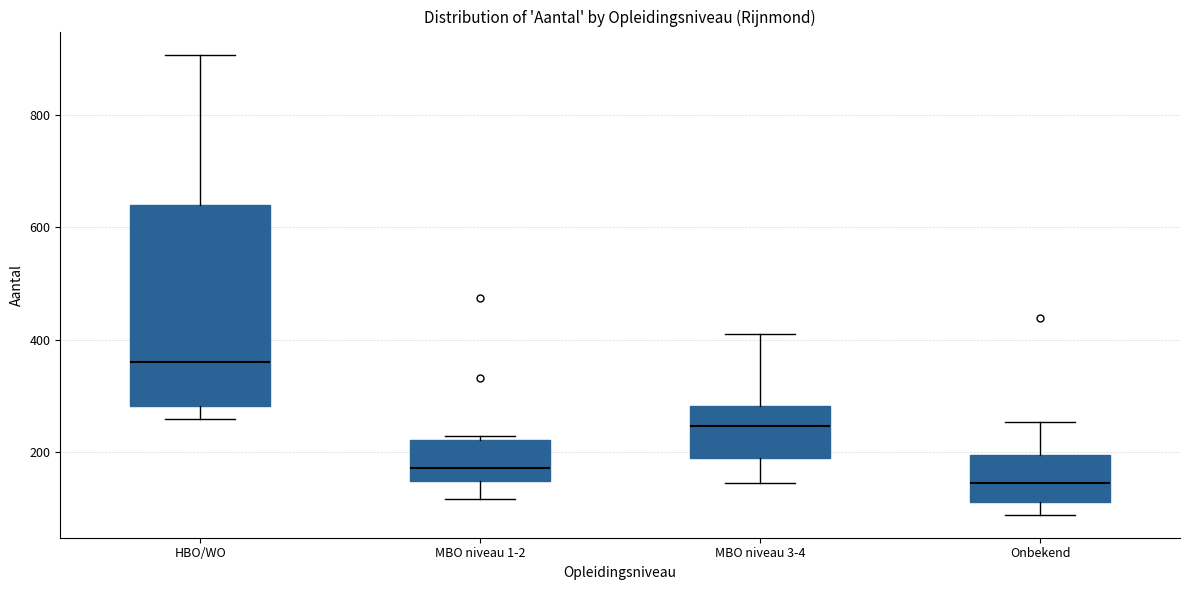

Reading left to right, read every box against the y-axis: the position of its median line, the range the box covers, and the ends of its whiskers. The values are not printed on the chart, so give them approximately, as read against the axis.

HBO/WO: median 360, box 280 to 640, whiskers 260 to 900
MBO niveau 1-2: median 180, box 140 to 220, whiskers 120 to 220 (just above the box's upper edge)
MBO niveau 3-4: median 240, box 180 to 280, whiskers 140 to 420
Onbekend: median 140, box 120 to 200, whiskers 80 to 260